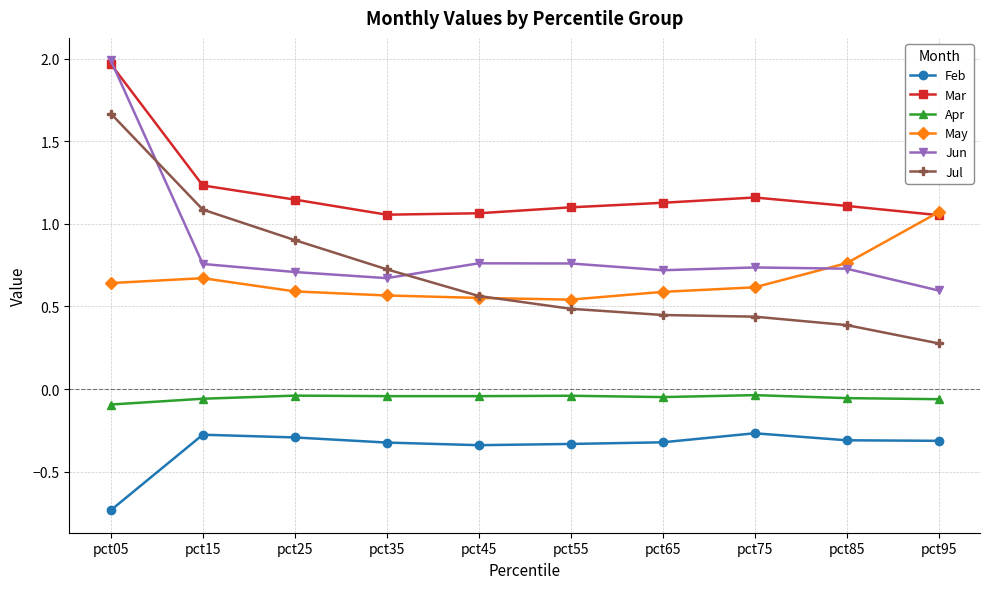

True or false: Jul has more than 2 interior local peaks.

False